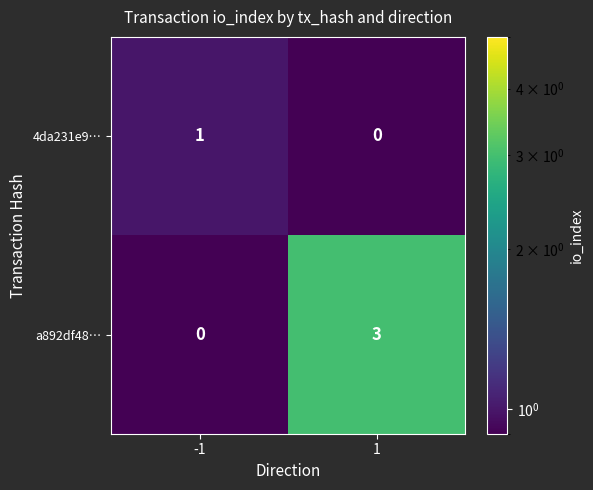

List the labels in order of a892df48… value, smallest first.

-1, 1